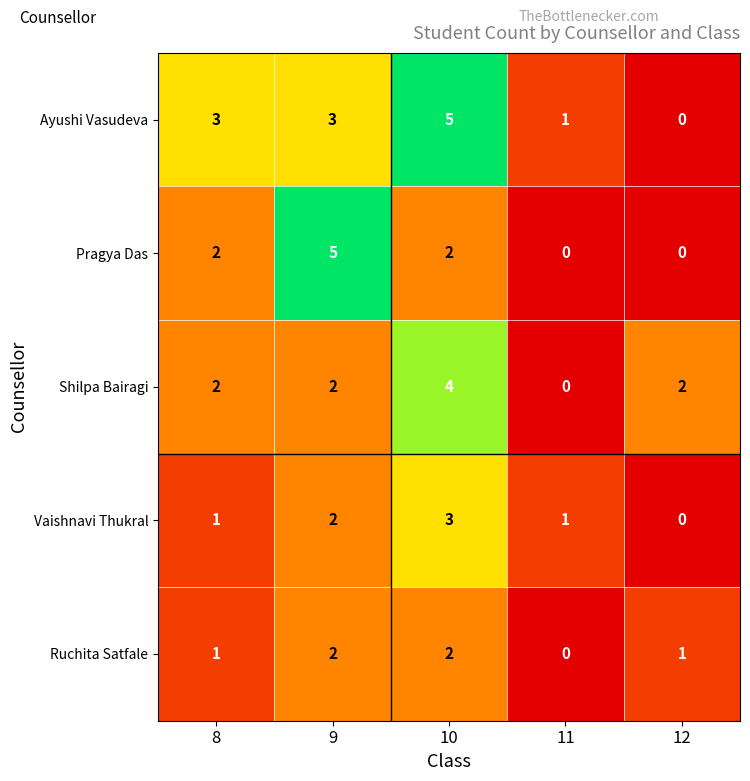

What is the sum of all Ruchita Satfale values?

6